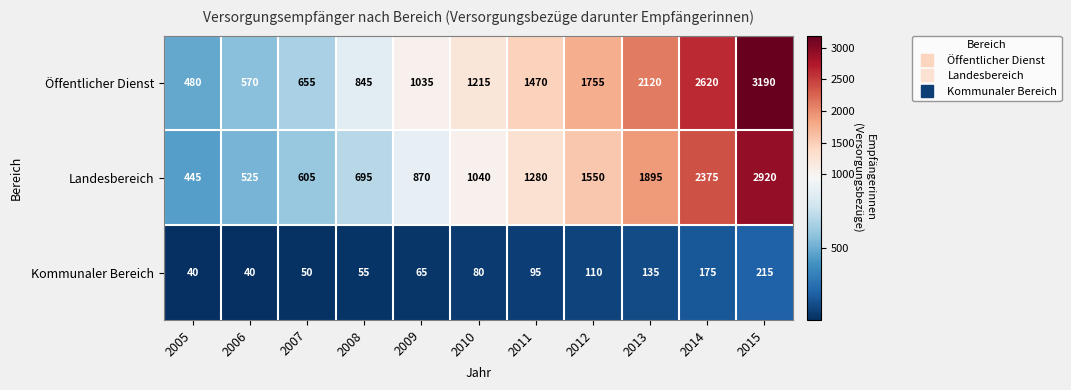

Count the number of categories in the chart.

11